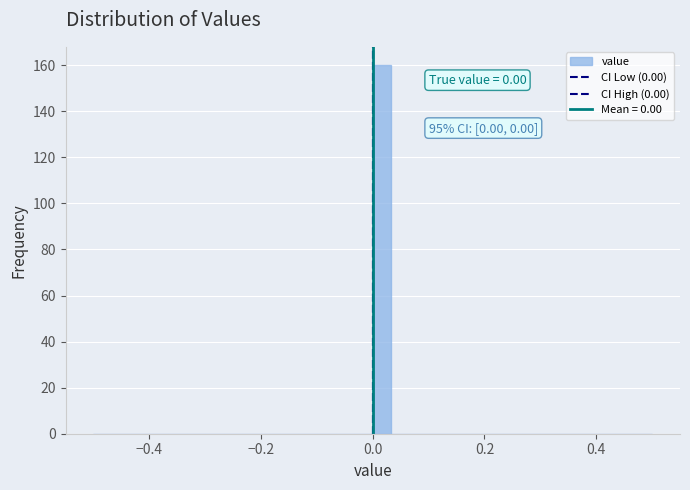

Around what value on the x-axis is the tallest bar? Give the approximate position of its centre, as read against the axis.

0.02